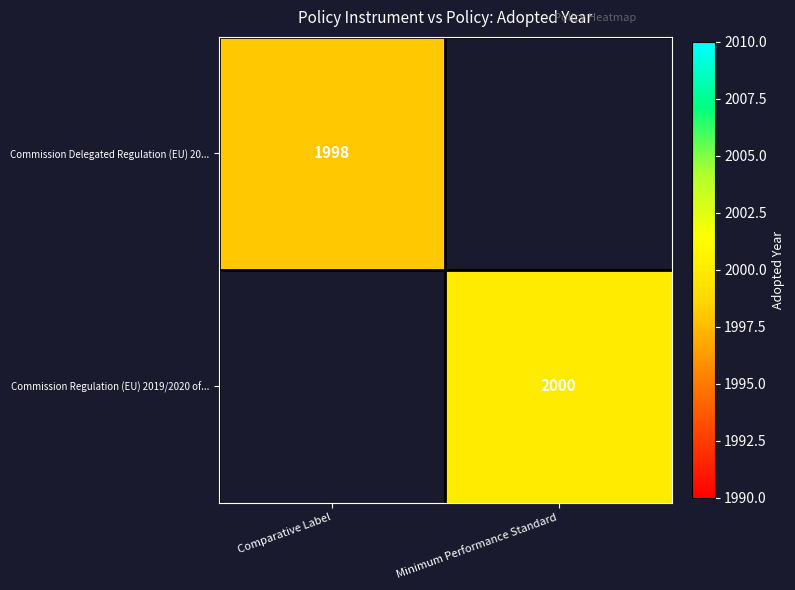

Is the value of Commission Delegated Regulation (EU) 20... at Comparative Label greater than the value of Commission Regulation (EU) 2019/2020 of... at Minimum Performance Standard?

No